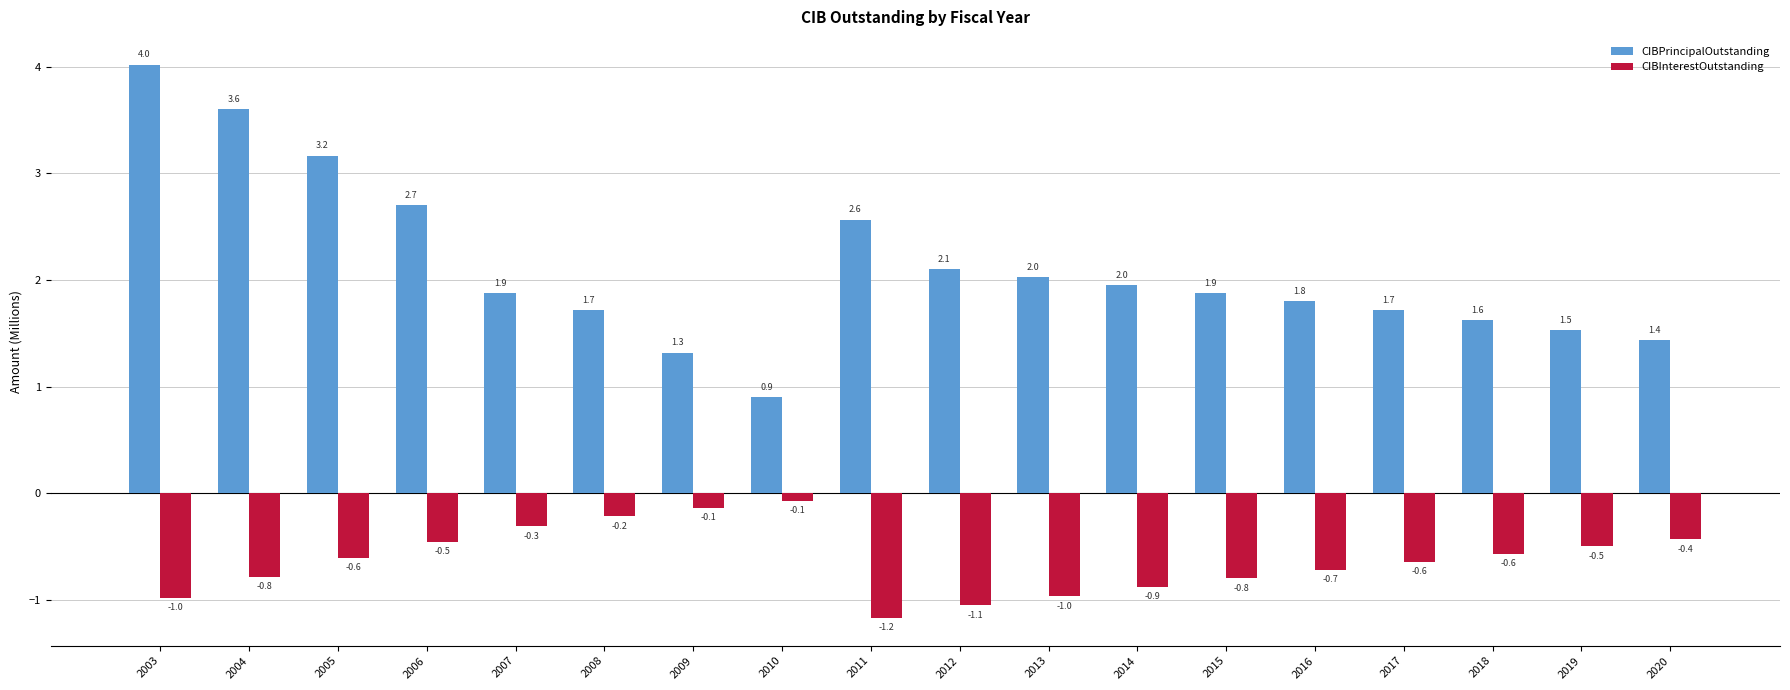

Between 2004 and 2008, which series saw the biggest shift?

CIBPrincipalOutstanding